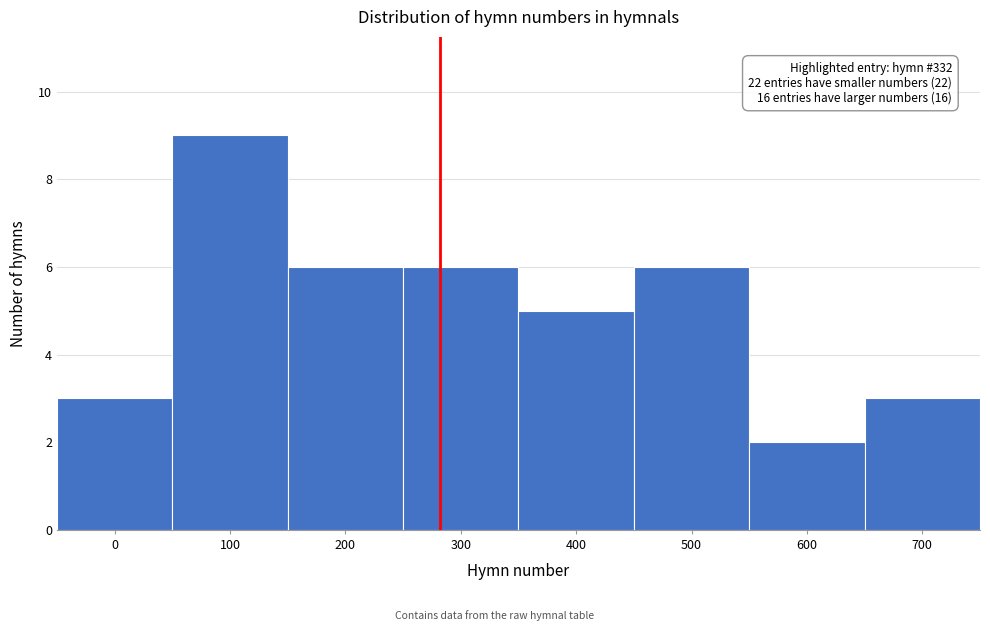

Reading right to left, transcribe all the data shown in this chart.

3	2	6	5	6	6	9	3